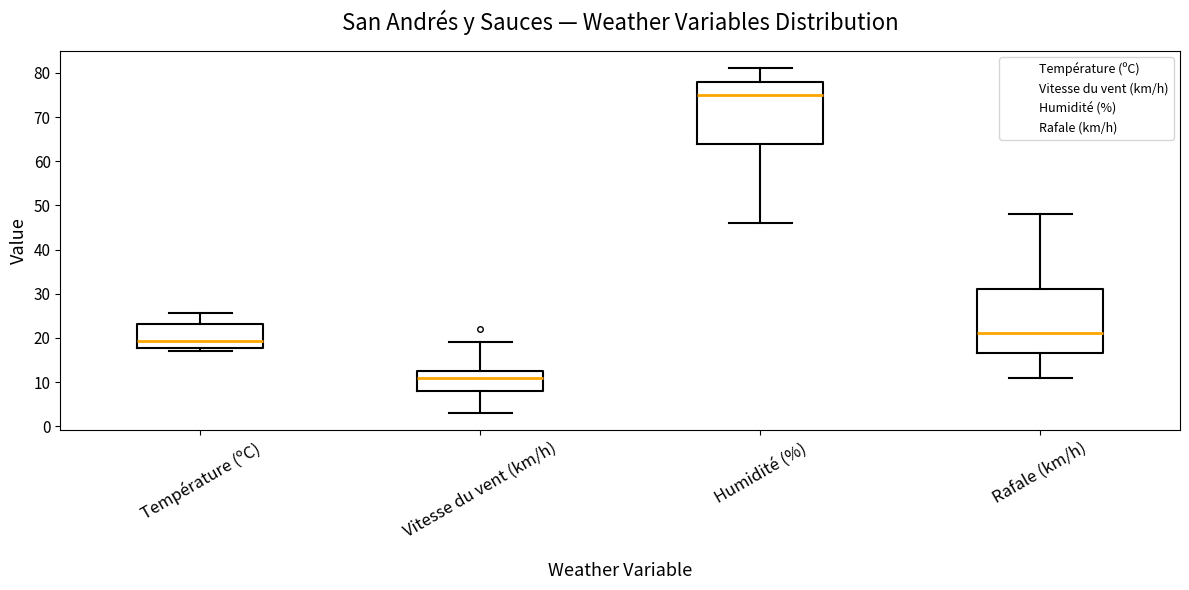

Reading left to right, read every box against the y-axis: the position of its median line, the range the box covers, and the ends of its whiskers. The values are not printed on the chart, so give them approximately, as read against the axis.

Température (ºC): median 19, box 18 to 23, whiskers 17 to 26
Vitesse du vent (km/h): median 11, box 8 to 13, whiskers 3 to 19
Humidité (%): median 75, box 64 to 78, whiskers 46 to 81
Rafale (km/h): median 21, box 17 to 31, whiskers 11 to 48